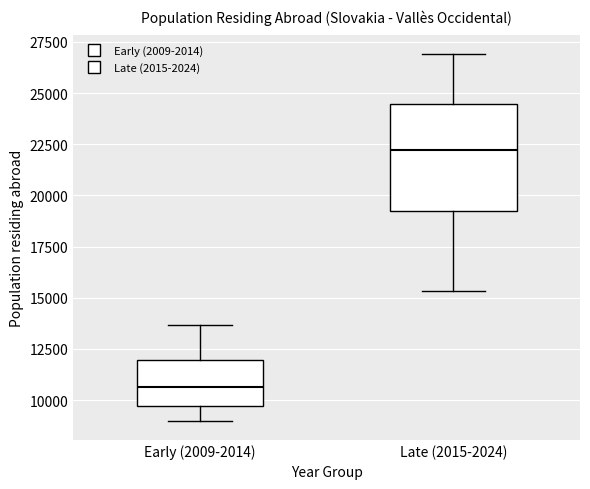

Which box has the highest median line?

Late (2015-2024)